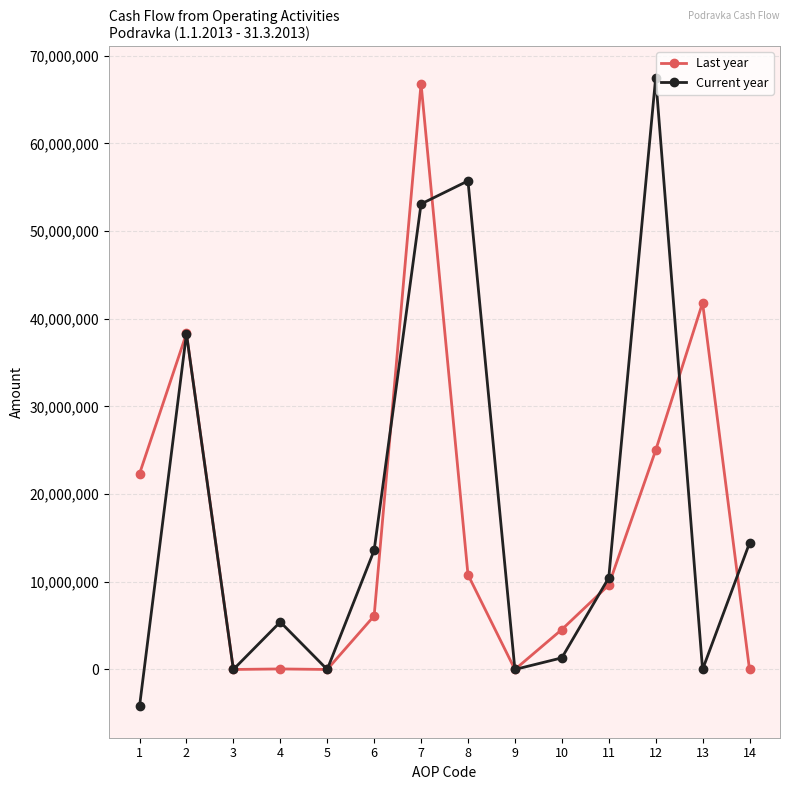

How many interior local peaks does the Current year series have?

4